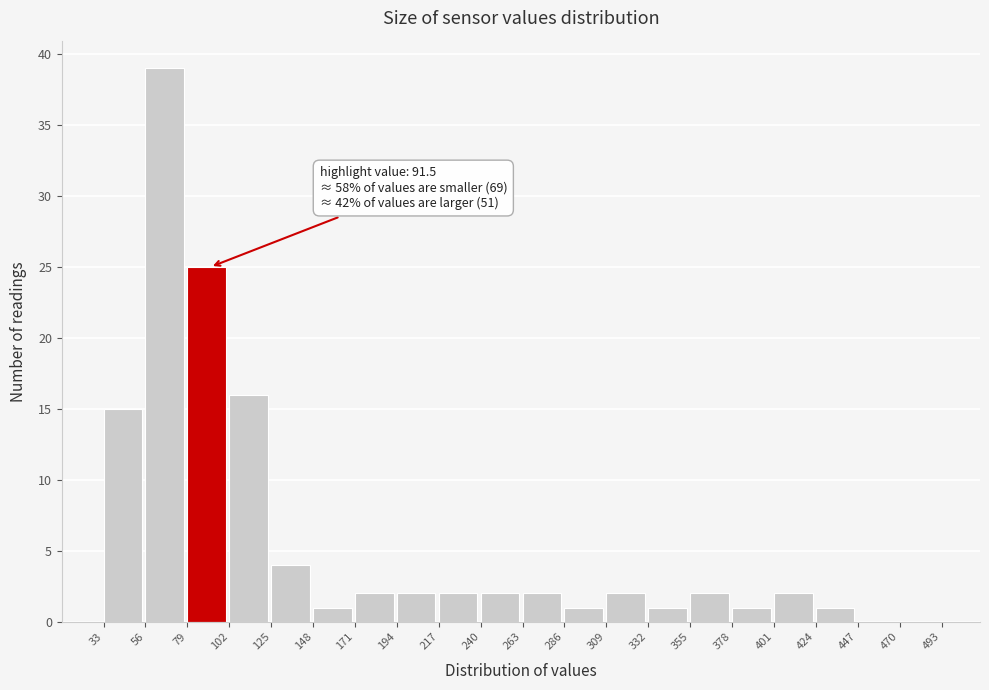

Over which range of the x-axis is the bar tallest?

56 to 79